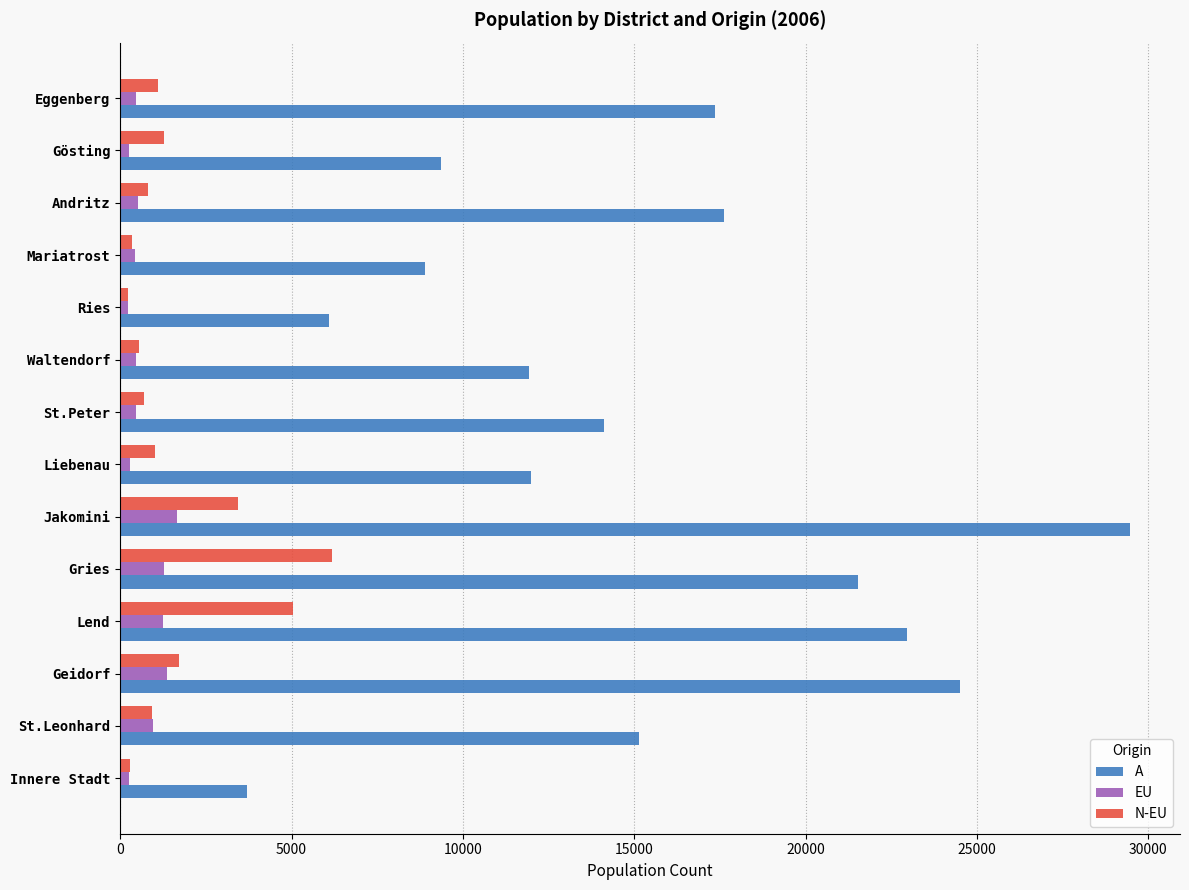

How many data points in A are less than 15145?

7